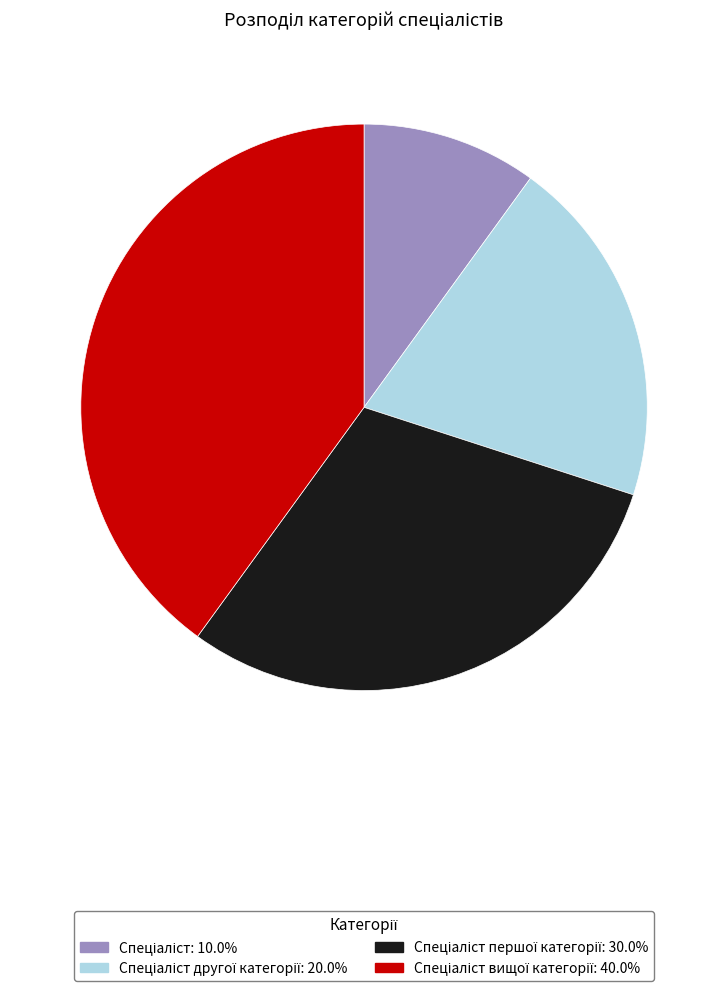

Does any single category account for the majority?

No